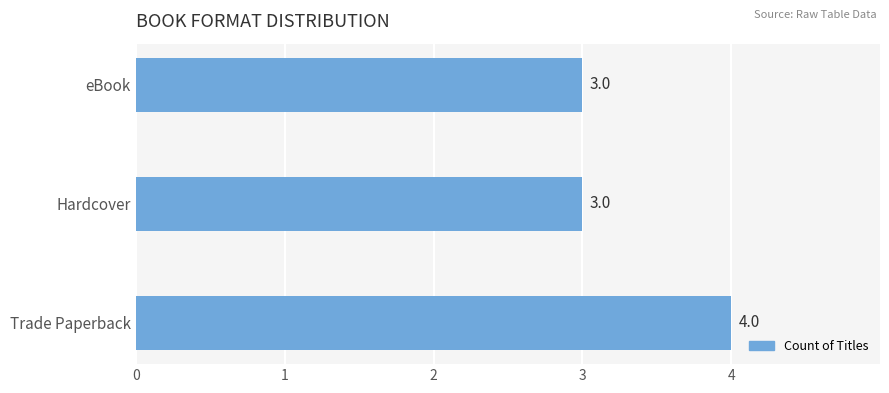

What is the average value?

3